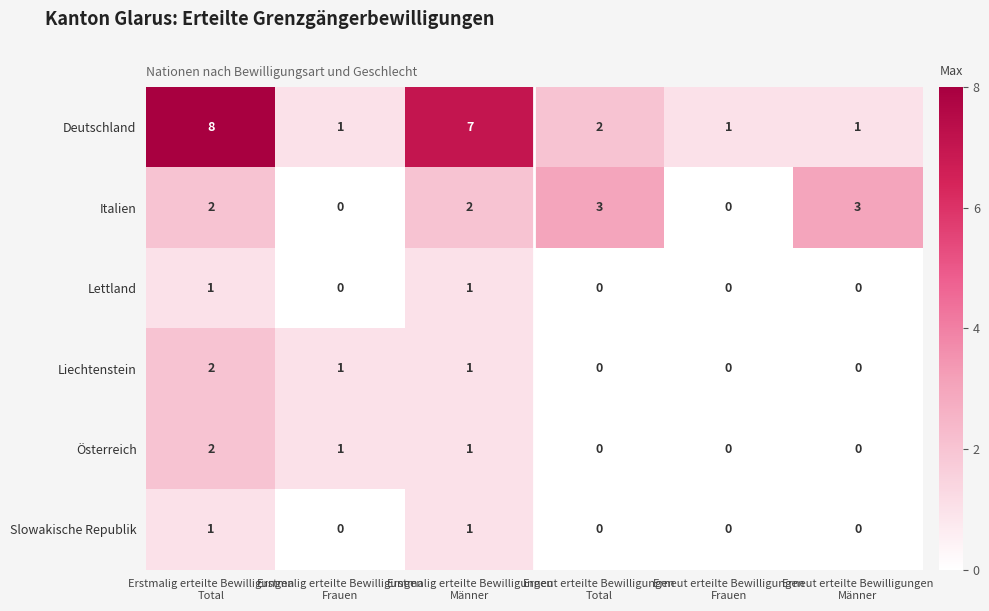

Count the Liechtenstein values in the range 0 to 1.

5